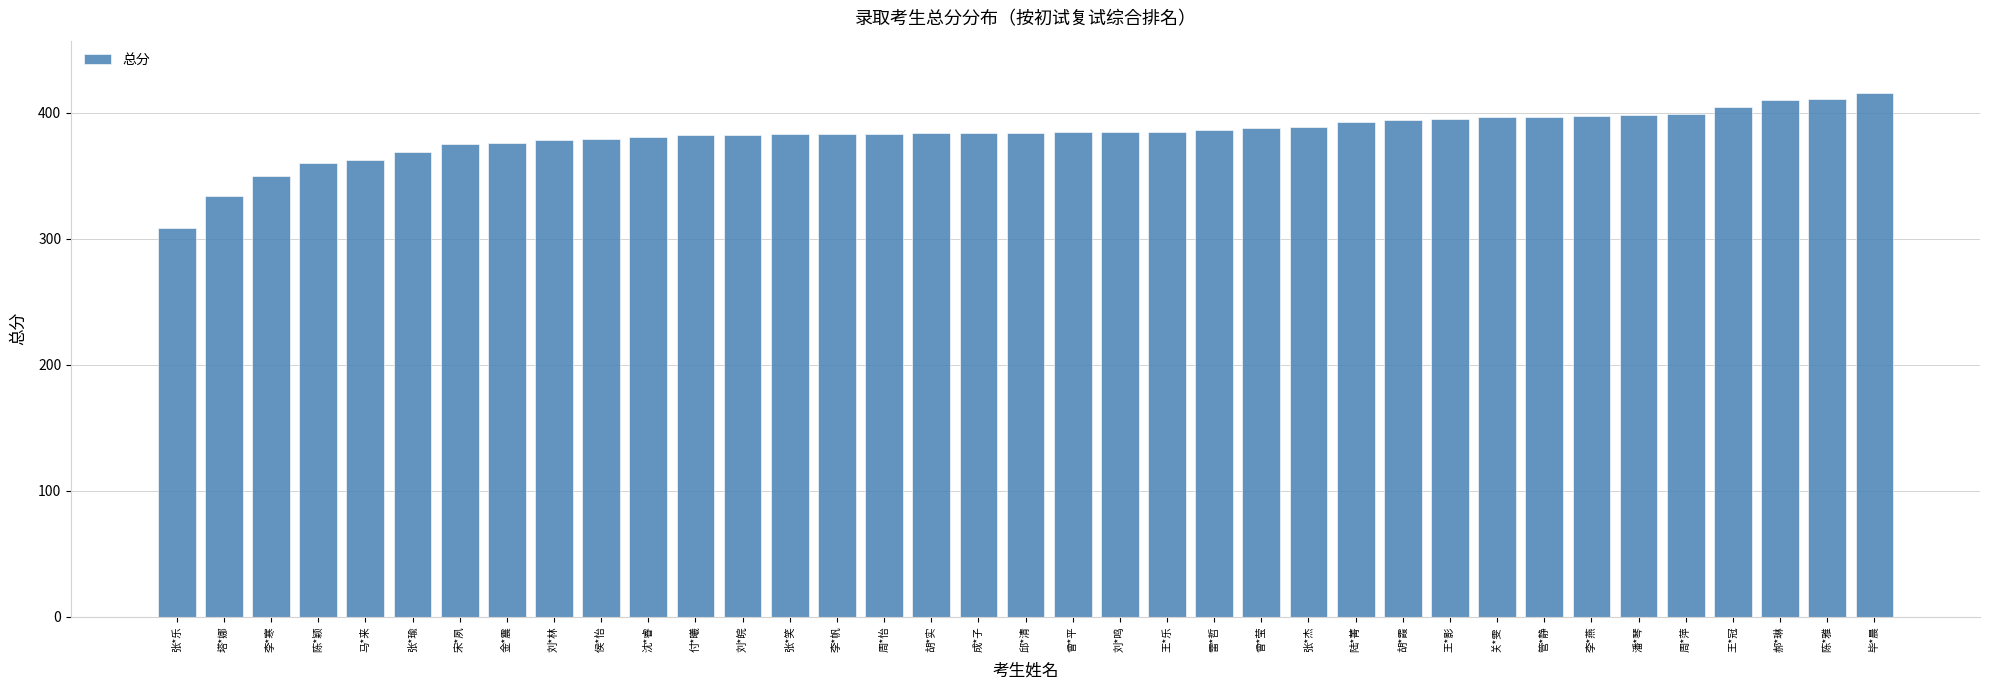

At which category does the chart reach its peak across all series?

毕*晨